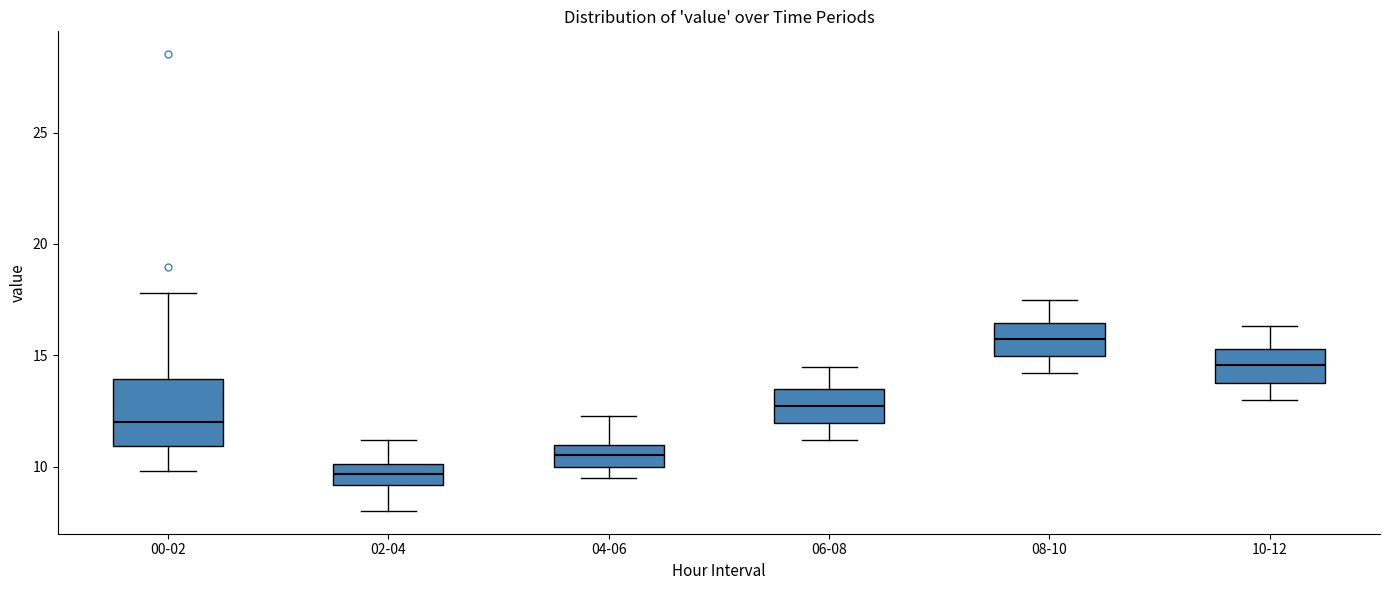

Where does the upper whisker of the box for 04-06 end on the y-axis? The values are not printed on the chart, so give them approximately, as read against the axis.

12.5